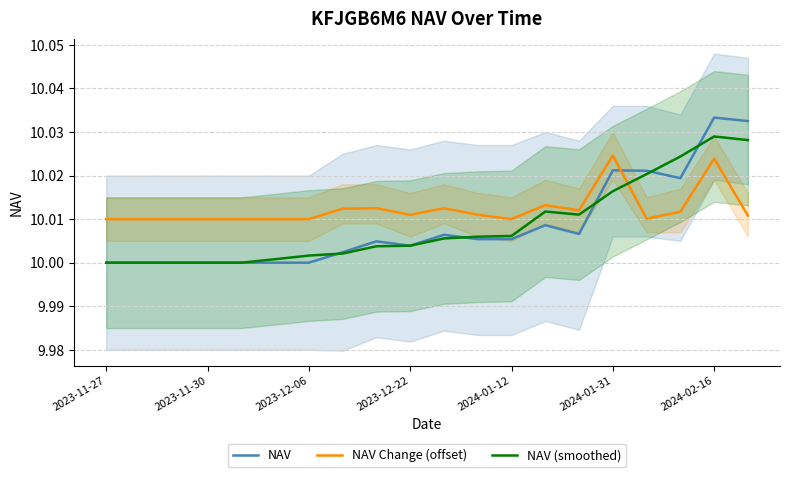

Which series has the largest total across all categories?

NAV Change (offset)